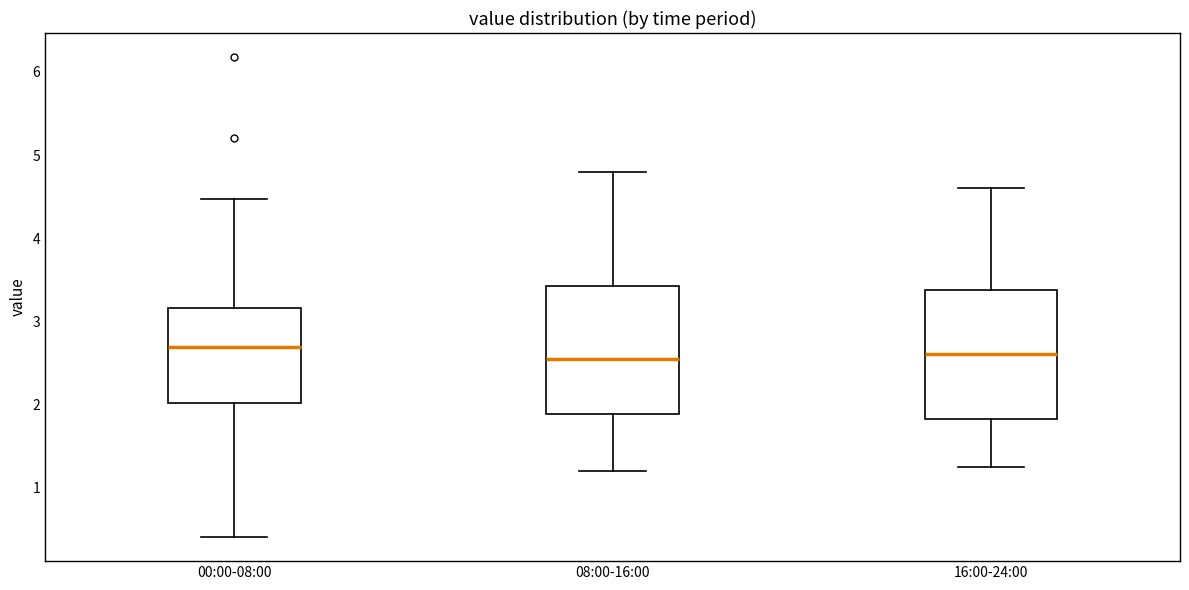

Reading left to right, transcribe this box plot: for each box, give where its median line is, the range the box spans, and where its two whiskers end, as read against the y-axis. The values are not printed on the chart, so give them approximately, as read against the axis.

00:00-08:00: median 2.7, box 2.0 to 3.2, whiskers 0.4 to 4.5
08:00-16:00: median 2.6, box 1.9 to 3.4, whiskers 1.2 to 4.8
16:00-24:00: median 2.6, box 1.8 to 3.4, whiskers 1.3 to 4.6